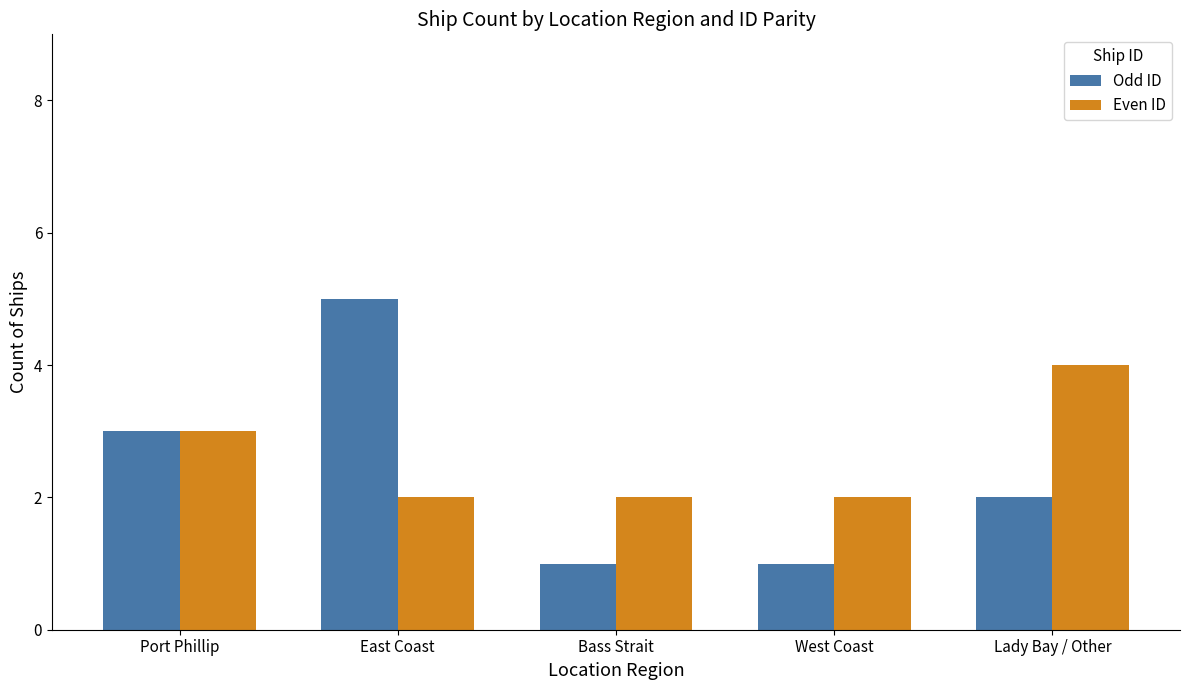

Where is Even ID nearest to the value 3?

Port Phillip